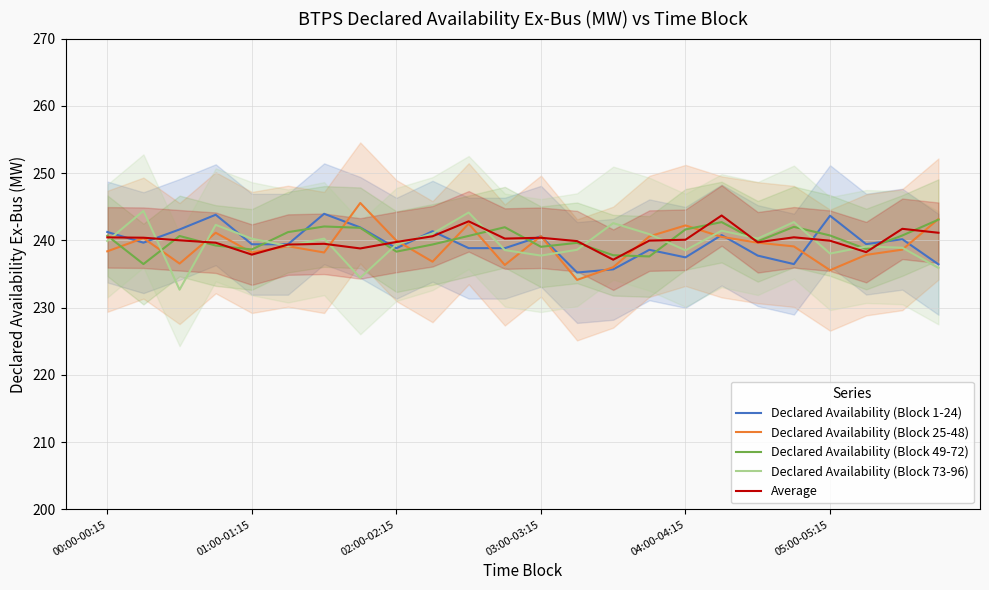

What is the highest value of the Declared Availability (Block 1-24) series?

243.9